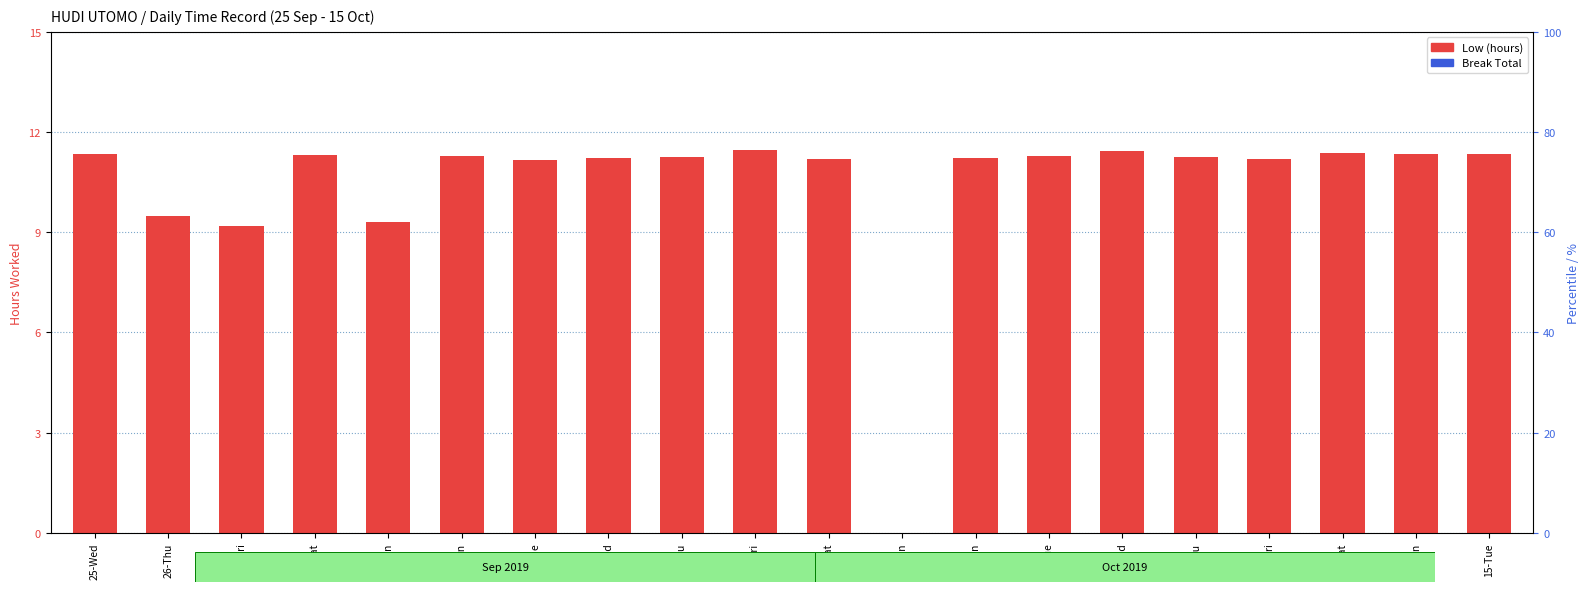

The value of Break Total at 8-Tue is 0.0. True or false?

True